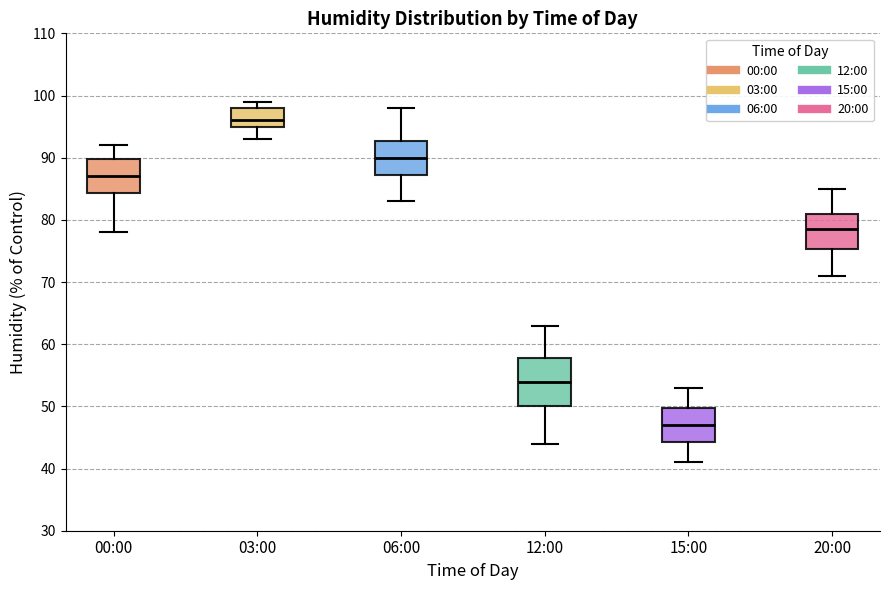

Where is the upper edge of the box for 06:00 on the y-axis? The values are not printed on the chart, so give them approximately, as read against the axis.

93